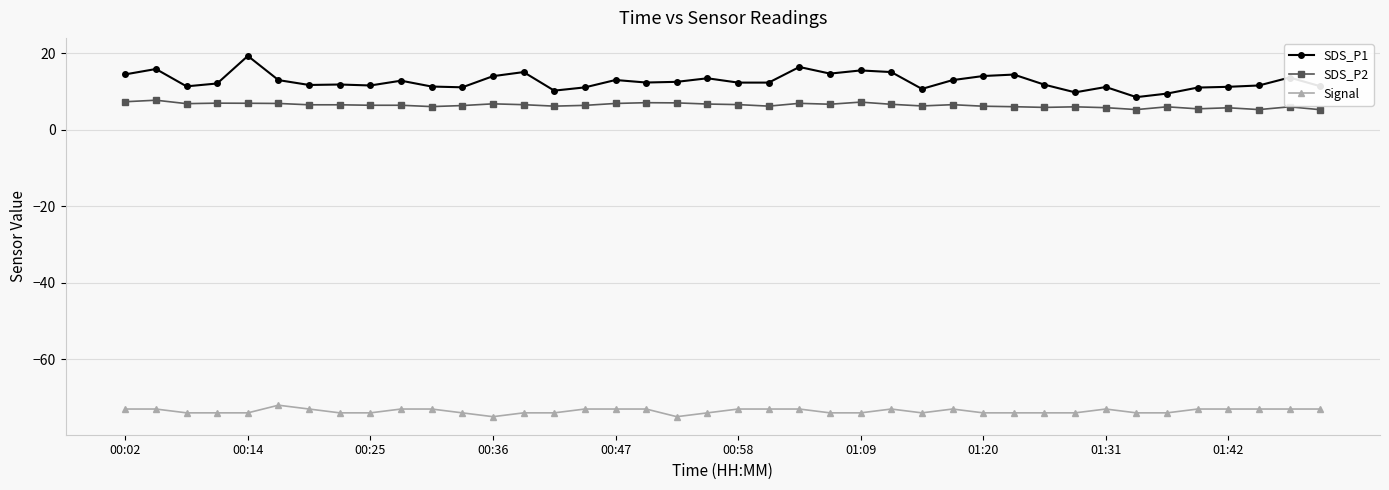

What is the maximum value shown in the chart?

19.3